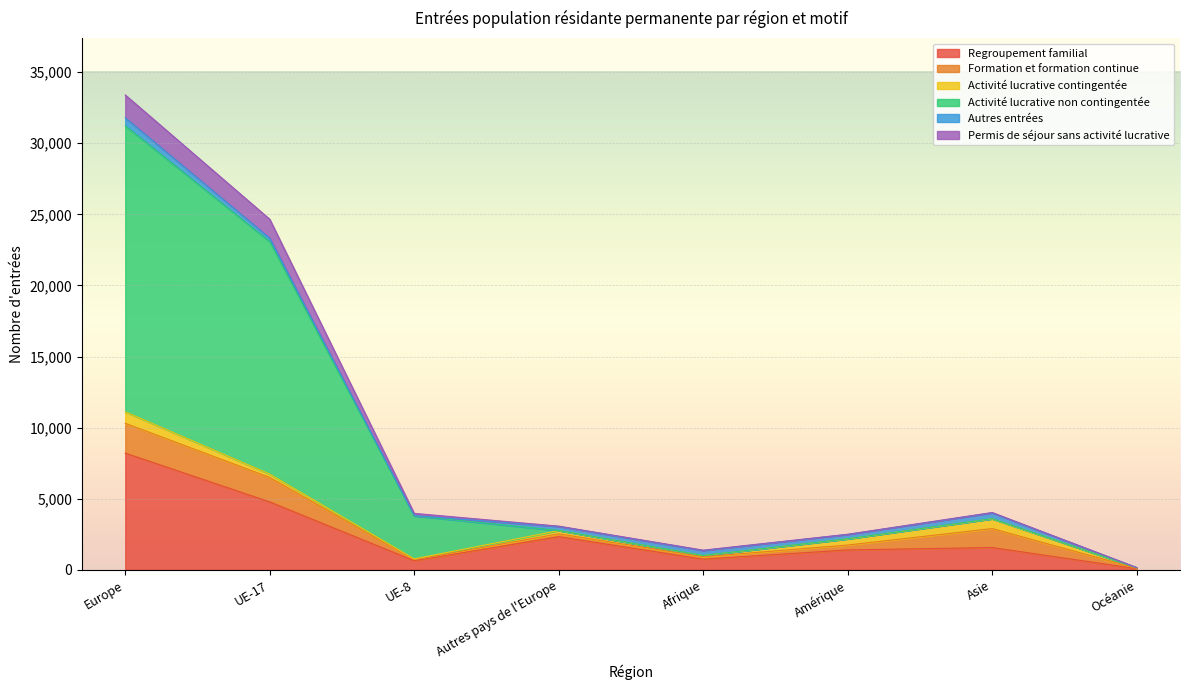

At which label does Activité lucrative non contingentée first exceed 3592?

Europe